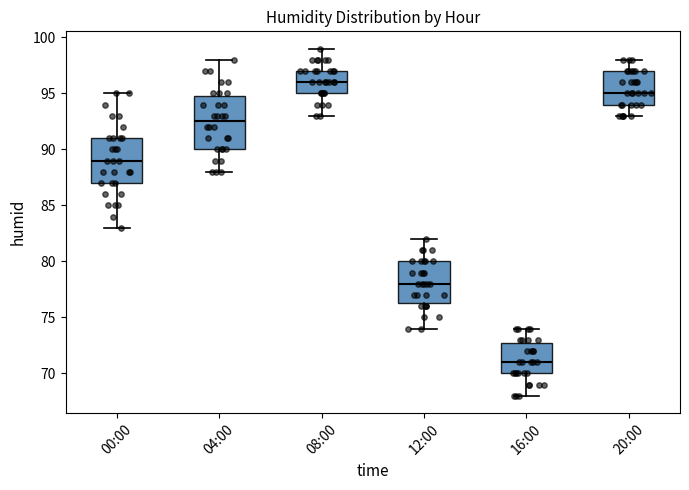

Reading left to right, read every box against the y-axis: the position of its median line, the range the box covers, and the ends of its whiskers. The values are not printed on the chart, so give them approximately, as read against the axis.

00:00: median 89.0, box 87.0 to 91.0, whiskers 83.0 to 95.0
04:00: median 92.5, box 90.0 to 95.0, whiskers 88.0 to 98.0
08:00: median 96.0, box 95.0 to 97.0, whiskers 93.0 to 99.0
12:00: median 78.0, box 76.5 to 80.0, whiskers 74.0 to 82.0
16:00: median 71.0, box 70.0 to 73.0, whiskers 68.0 to 74.0
20:00: median 95.0, box 94.0 to 97.0, whiskers 93.0 to 98.0